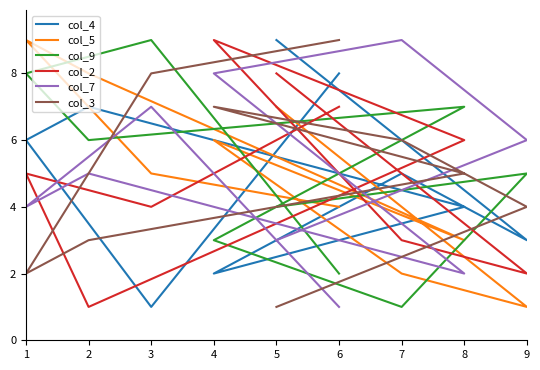

List the series in order of their peak value, highest first.

col_4, col_5, col_9, col_2, col_7, col_3